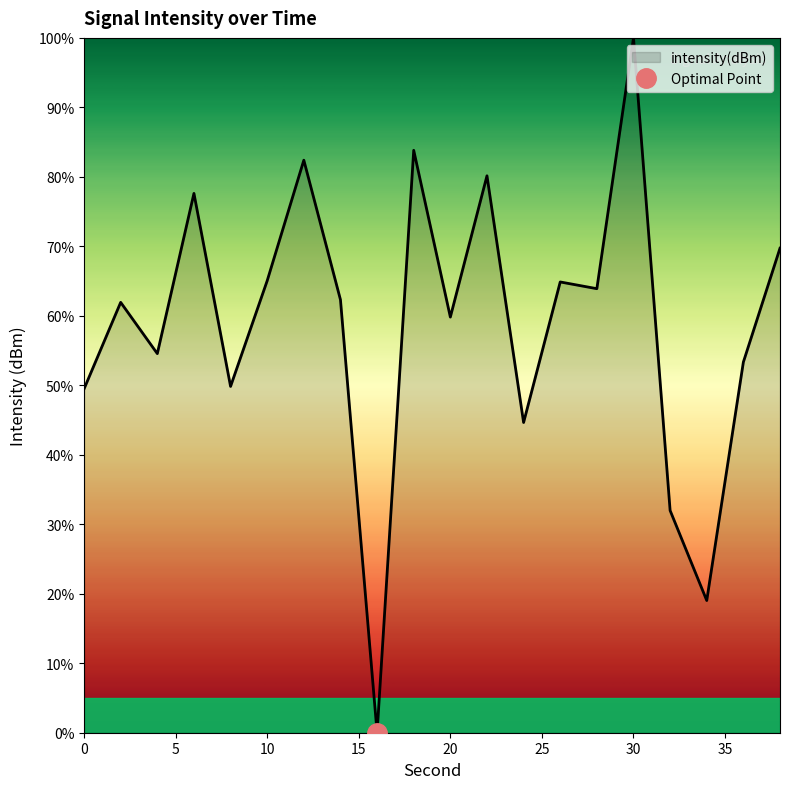

Approximately how many times larger is the value at 32 compared to 30?

0.3